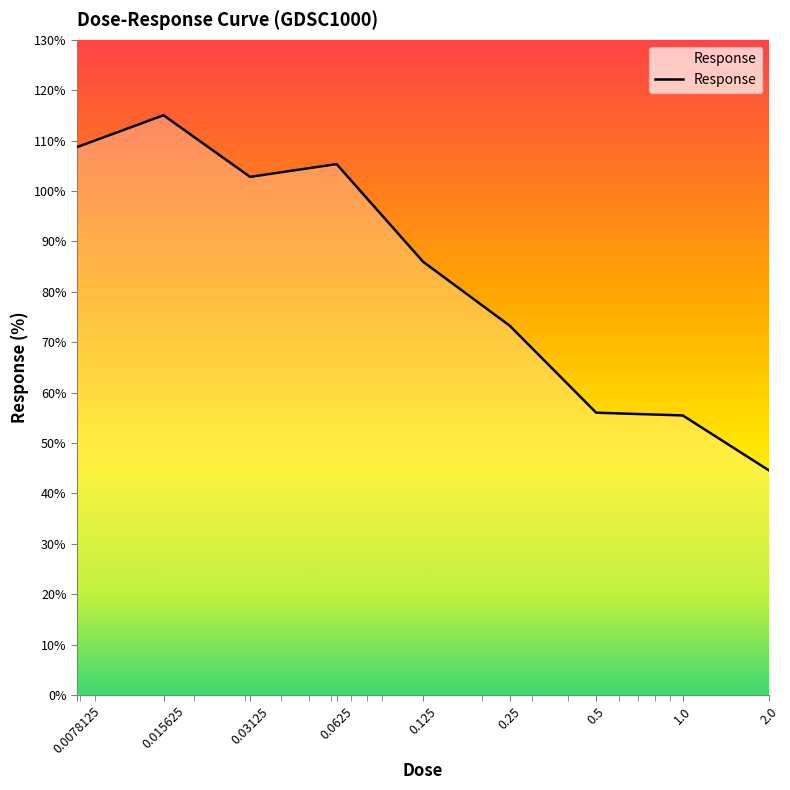

At which category does the data reach its first local peak?

0.015625